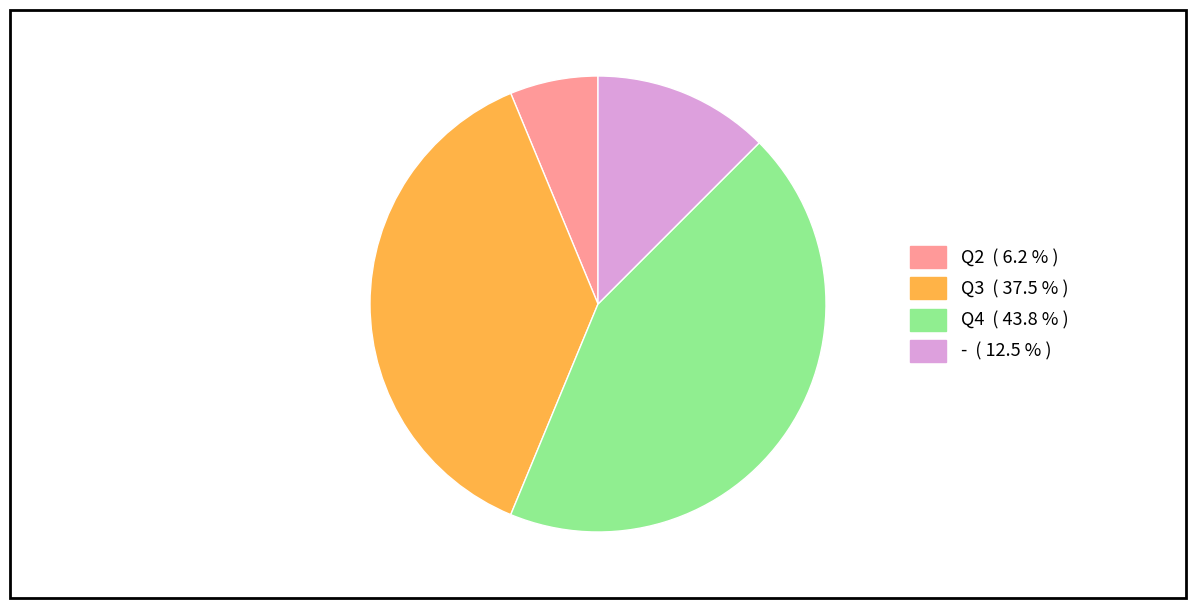

Does any single category account for the majority?

No